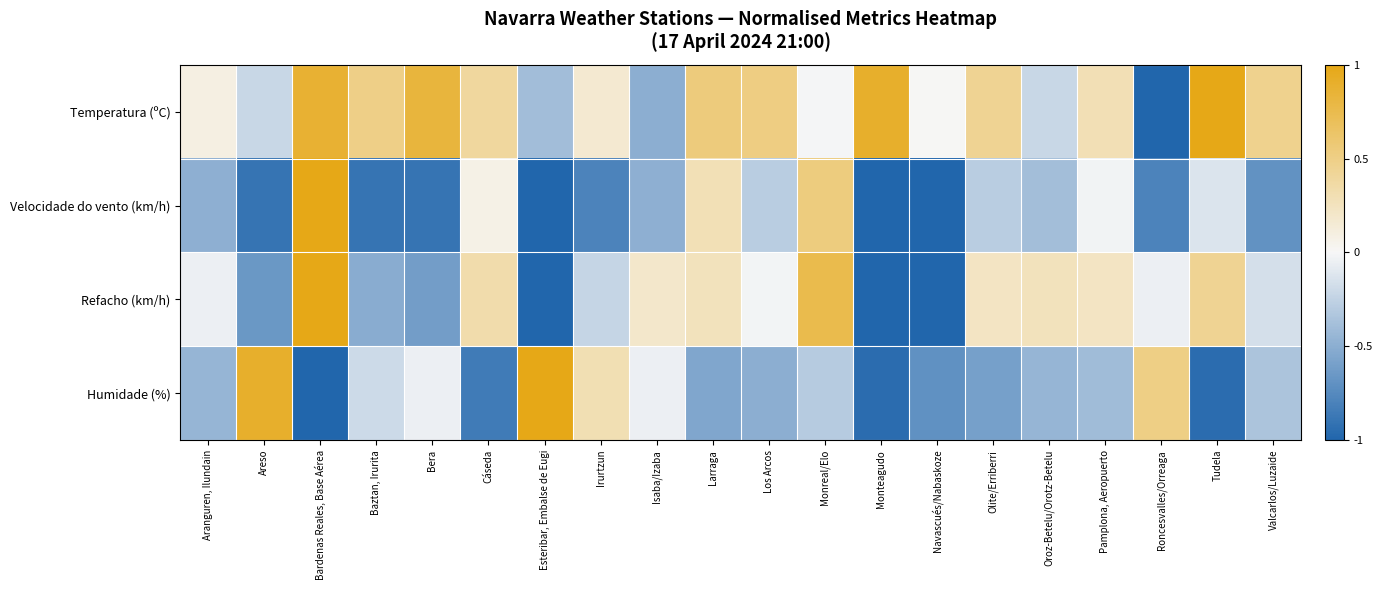

Which has a higher value, Roncesvalles/Orreaga or Aranguren, Ilundain?

Aranguren, Ilundain